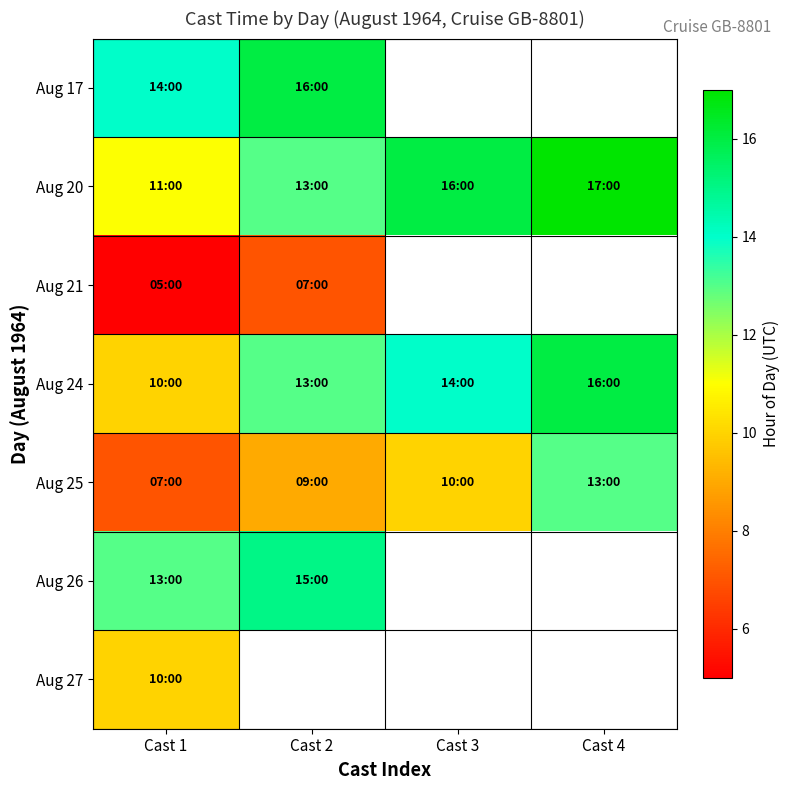

At how many categories does at least one series exceed 12?

4